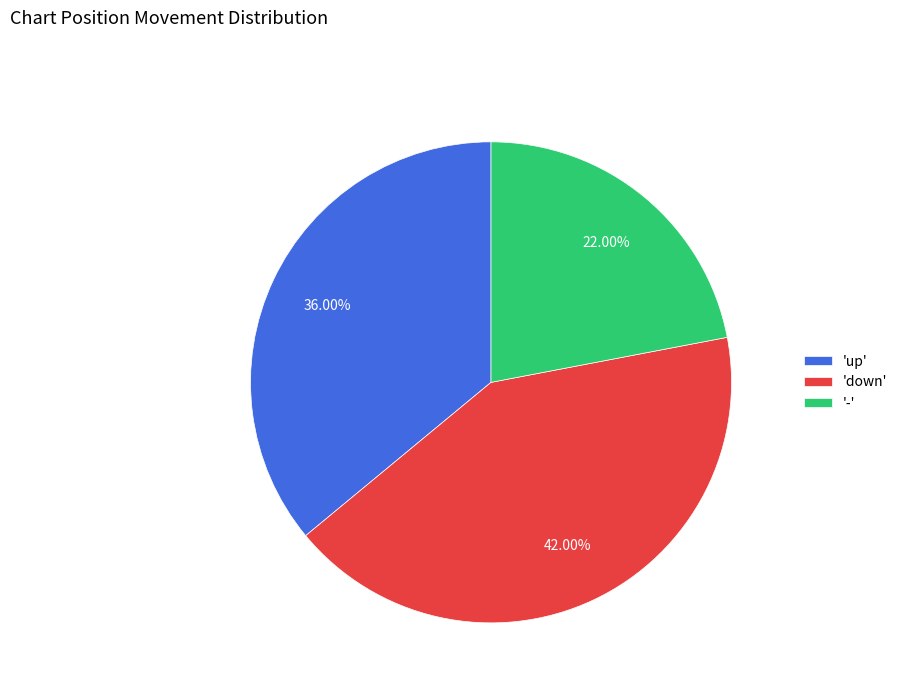

Which has a higher value, 'down' or '-'?

'down'